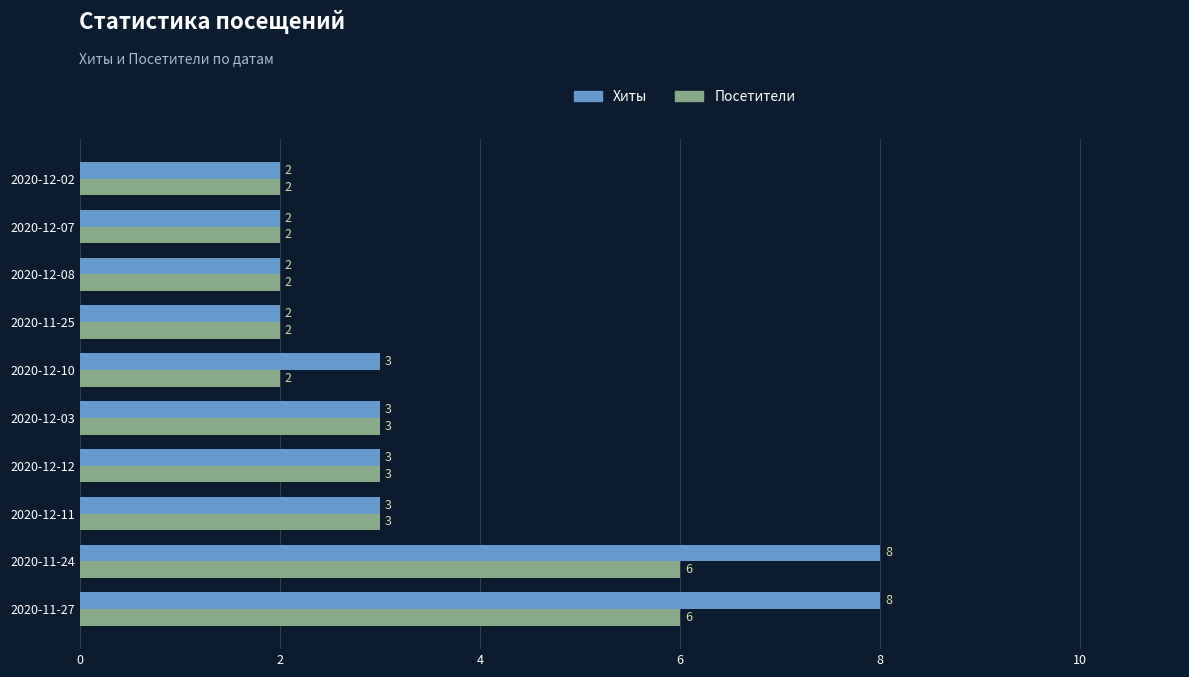

What is the sum of the Посетители values at 2020-12-12 and 2020-11-25?

5